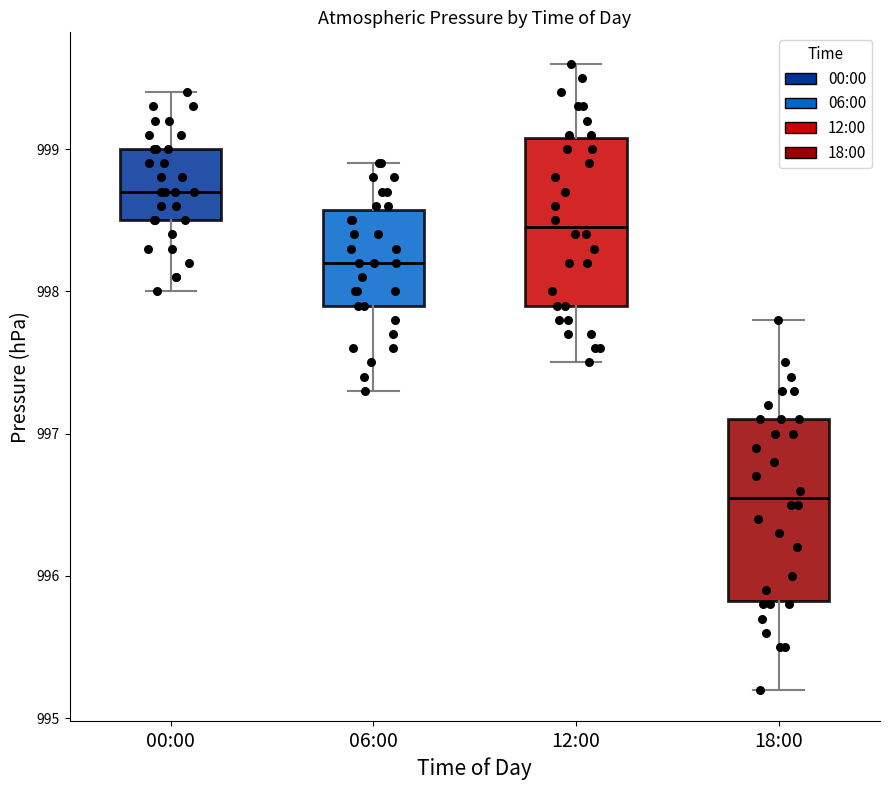

Where is the lower edge of the box for 00:00 on the y-axis? The values are not printed on the chart, so give them approximately, as read against the axis.

998.5